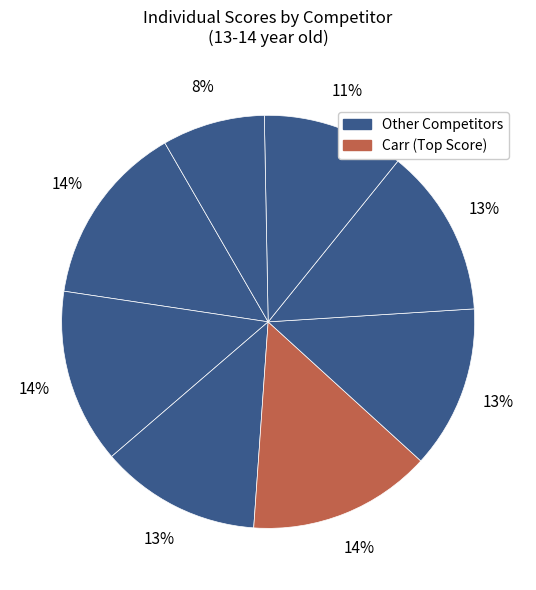

Count the number of slices in the pie.

8